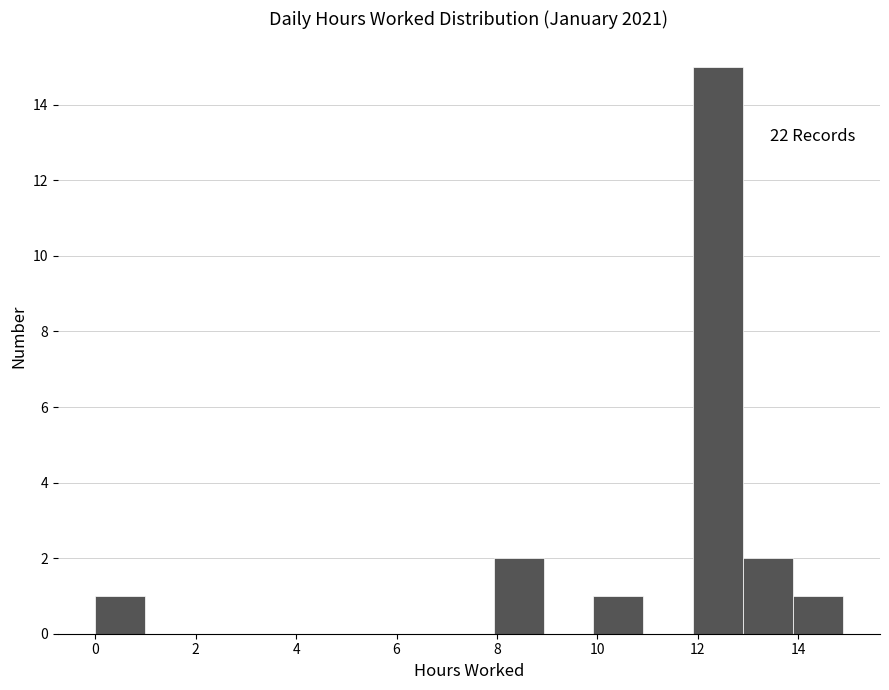

Over which range of the x-axis is the bar tallest?

12.0 to 12.8